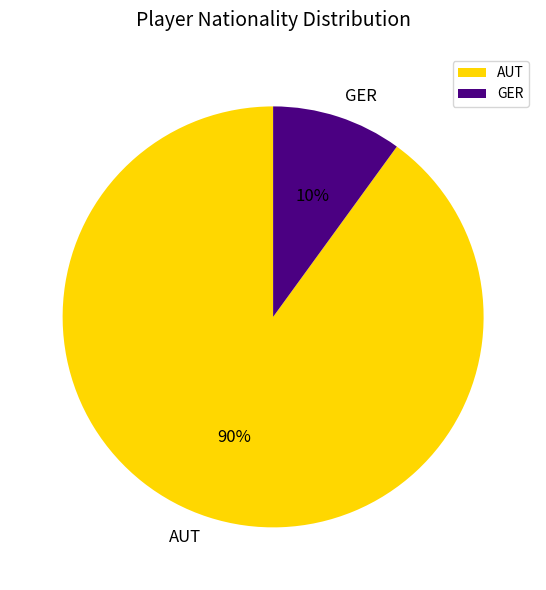

Is the sum of GER and AUT greater than half?

Yes